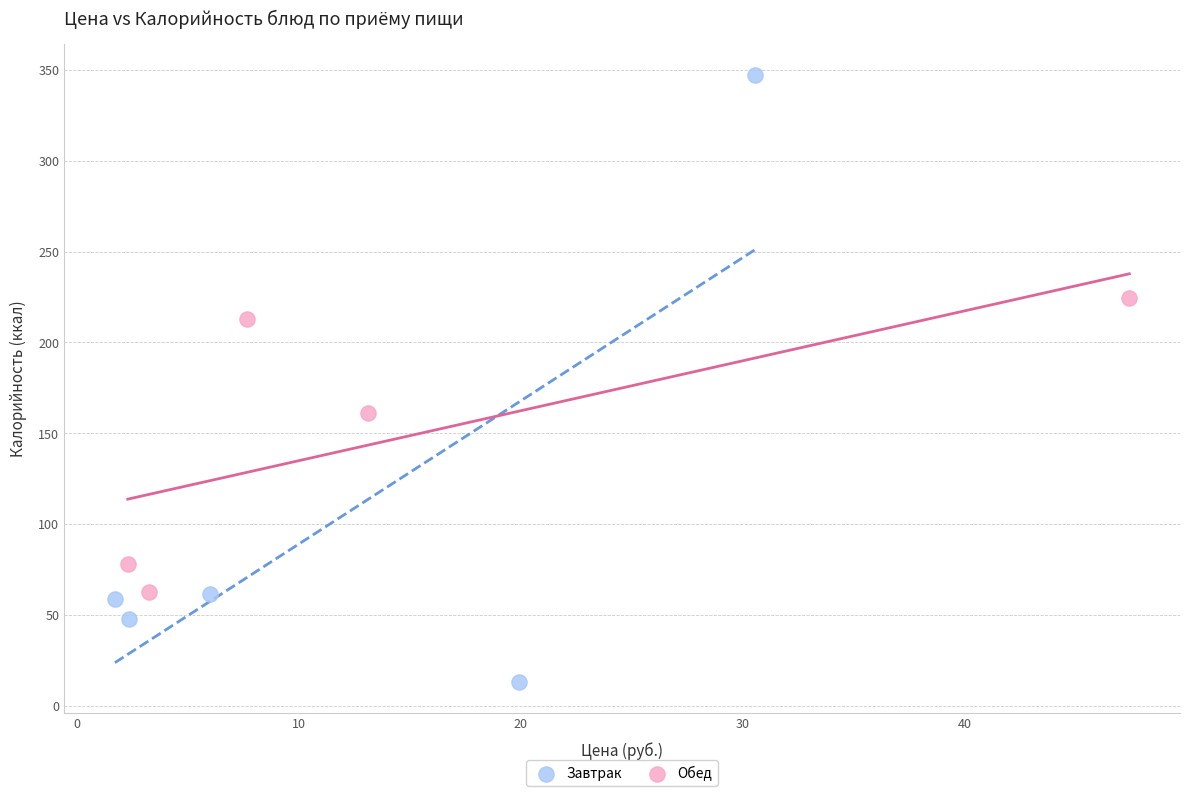

Which series has the largest Y range (max minus min)?

Завтрак